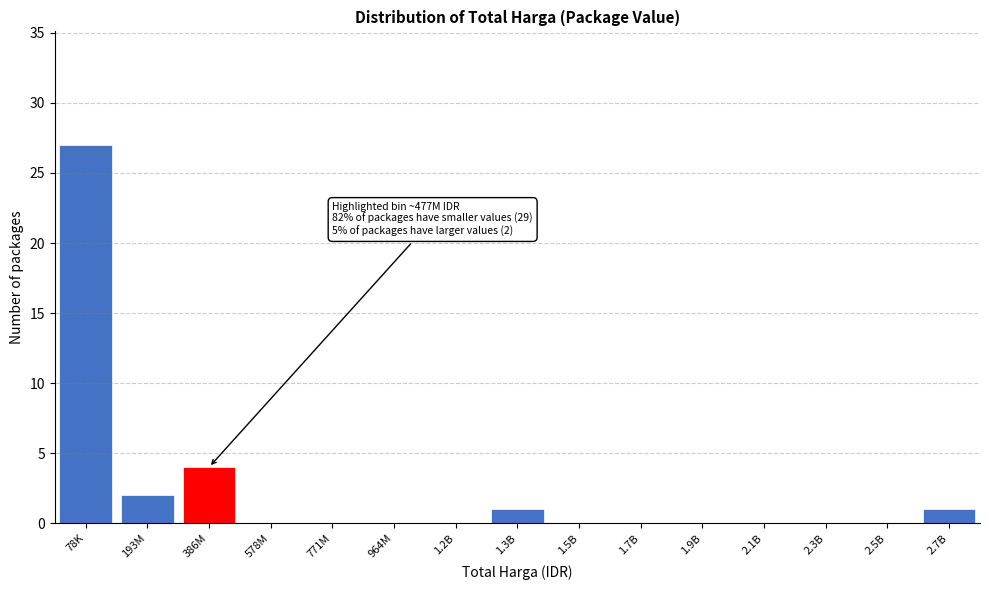

Reading right to left, list all the values displayed in this chart.

2.7B=1	2.5B=0	2.3B=0	2.1B=0	1.9B=0	1.7B=0	1.5B=0	1.3B=1	1.2B=0	964M=0	771M=0	578M=0	386M=4	193M=2	78K=27